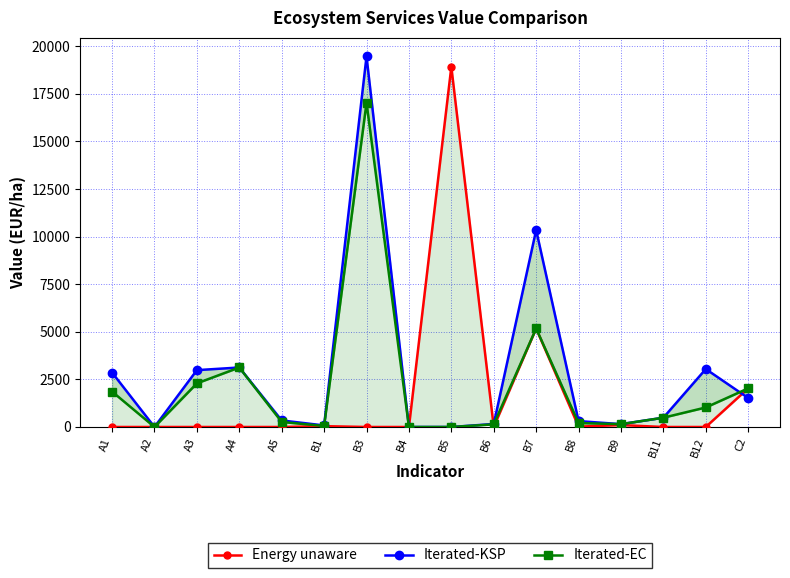

What is the label of the 14th point from the left?

B11